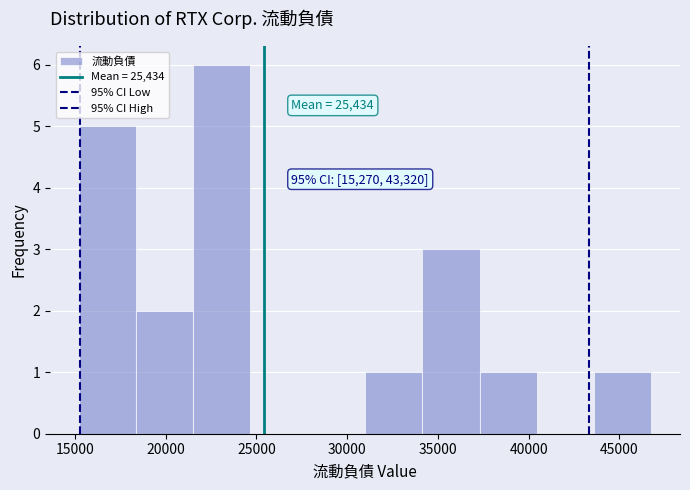

Over which range of the x-axis is the bar tallest?

21500 to 24500